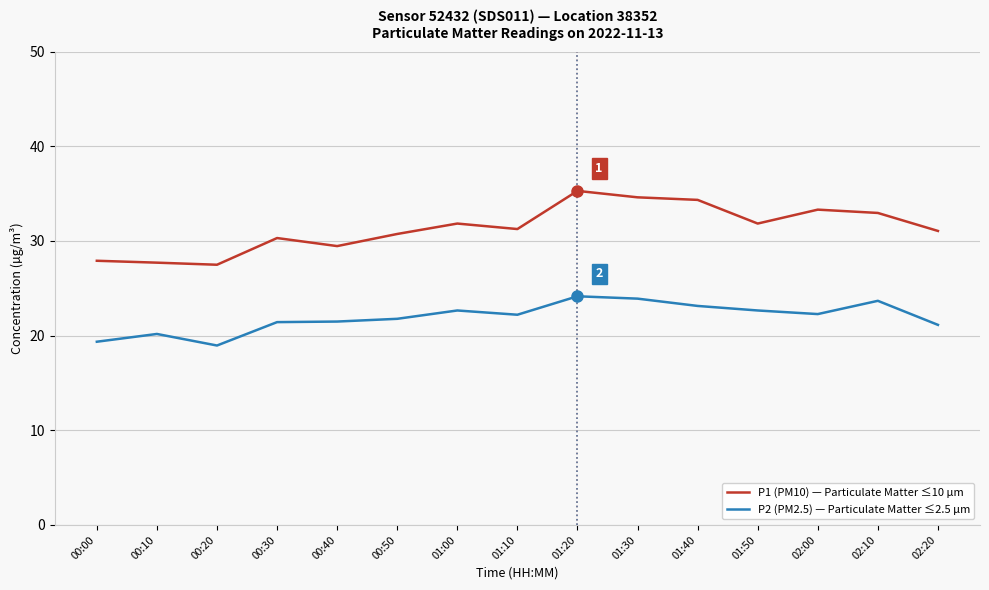

Rank the series by their average value, from lowest to highest.

P2 (PM2.5) — Particulate Matter ≤2.5 µm, P1 (PM10) — Particulate Matter ≤10 µm